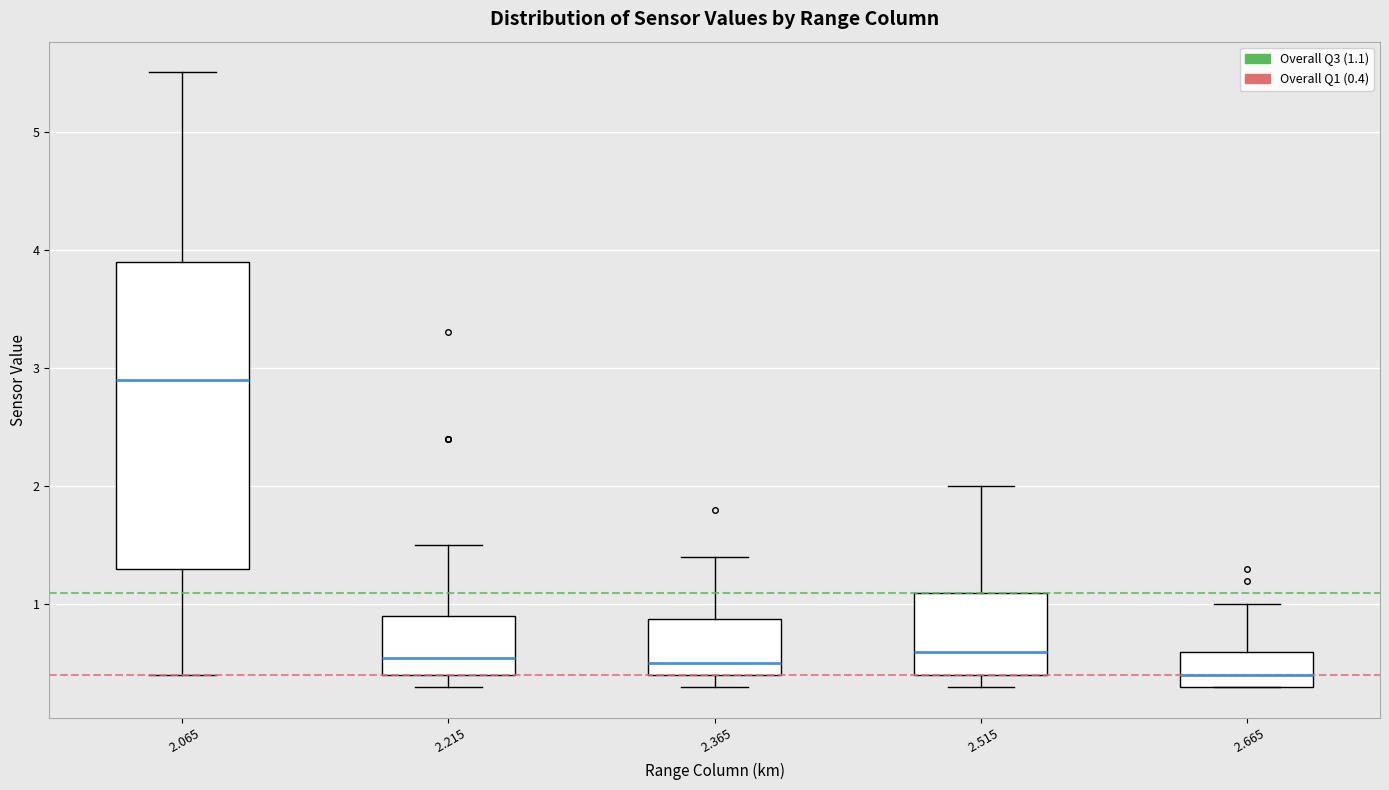

Reading left to right, transcribe this box plot: for each box, give where its median line is, the range the box spans, and where its two whiskers end, as read against the y-axis. The values are not printed on the chart, so give them approximately, as read against the axis.

2.065: median 2.9, box 1.3 to 3.9, whiskers 0.4 to 5.5
2.215: median 0.6, box 0.4 to 0.9, whiskers 0.3 to 1.5
2.365: median 0.5, box 0.4 to 0.9, whiskers 0.3 to 1.4
2.515: median 0.6, box 0.4 to 1.1, whiskers 0.3 to 2.0
2.665: median 0.4, box 0.3 to 0.6, whiskers 0.3 to 1.0